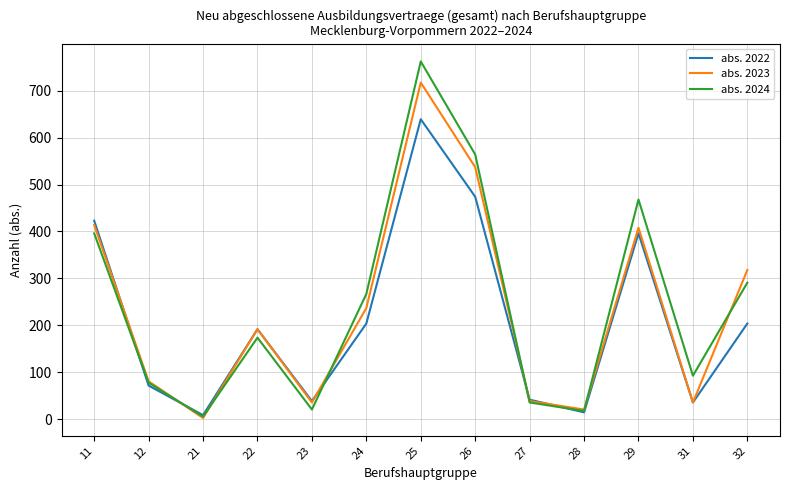

How many lines are shown in the chart?

3